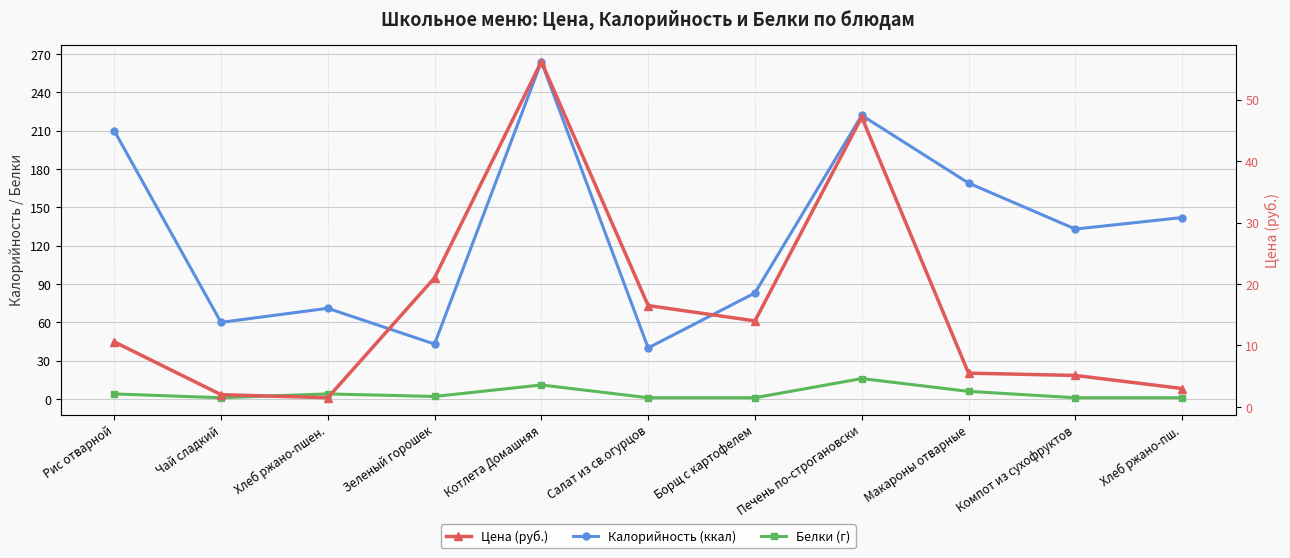

What is the difference between the maximum and minimum values in the Цена (руб.) series?

54.7